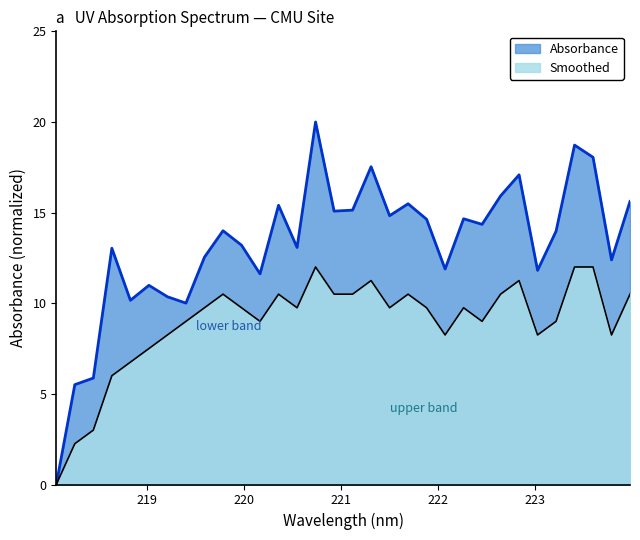

Count the number of categories in the chart.

32